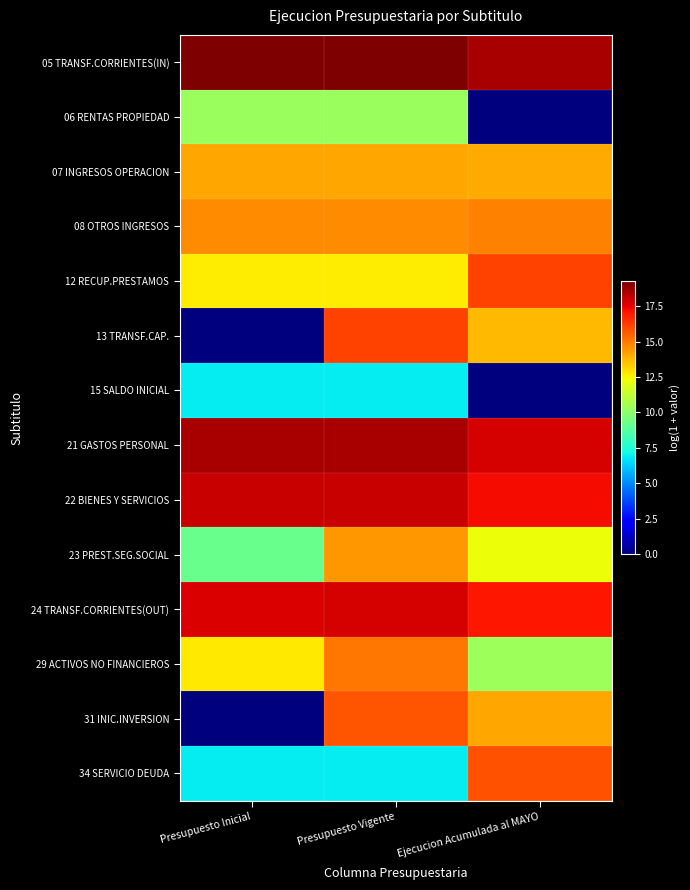

How many distinct data groups are displayed?

14